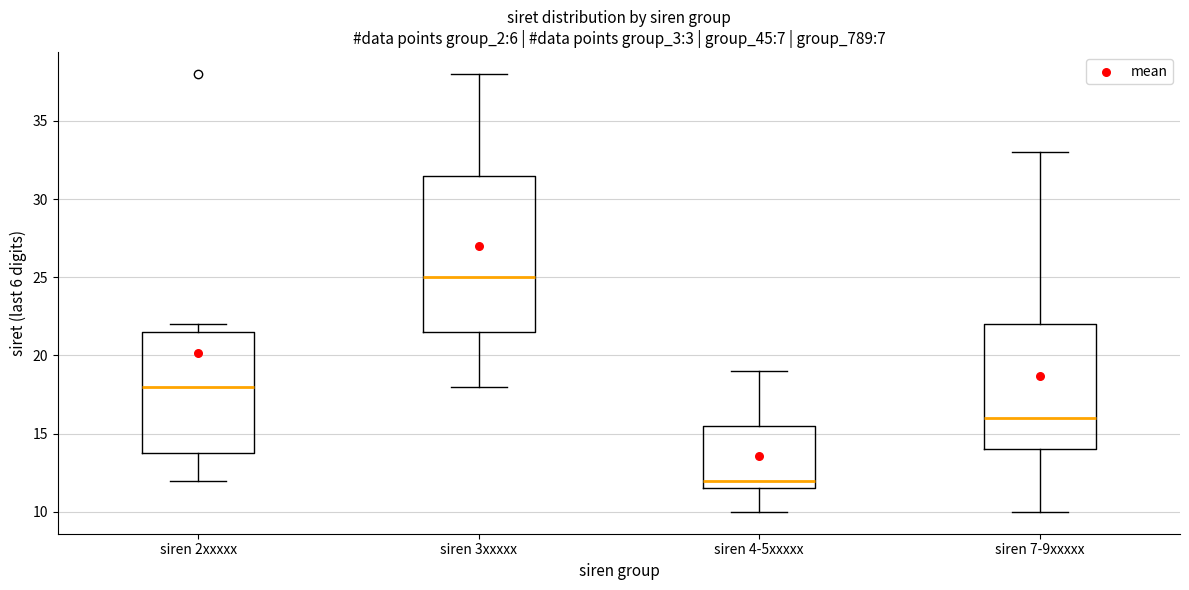

Where is the upper edge of the box for siren 4-5xxxxx on the y-axis? The values are not printed on the chart, so give them approximately, as read against the axis.

15.5